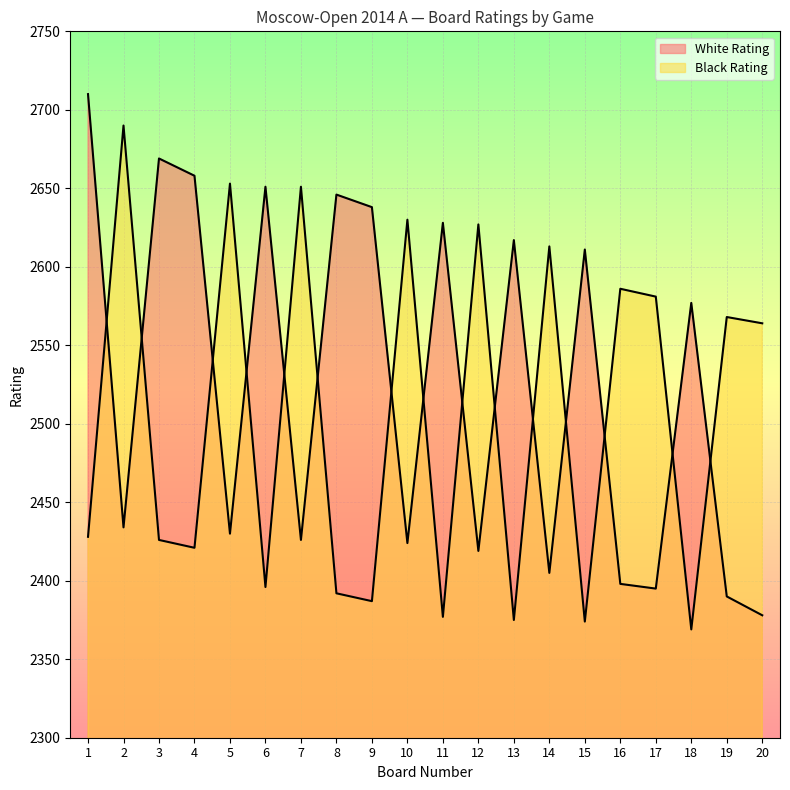

The White Rating series shows 2434 at 2. True or false?

True